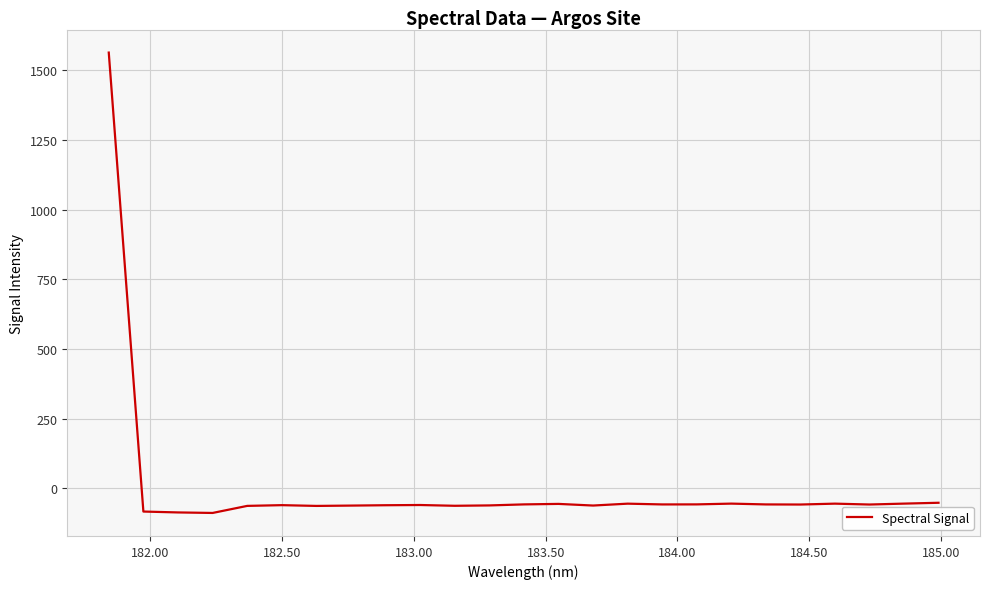

What is the difference between the maximum and minimum values?

1650.9